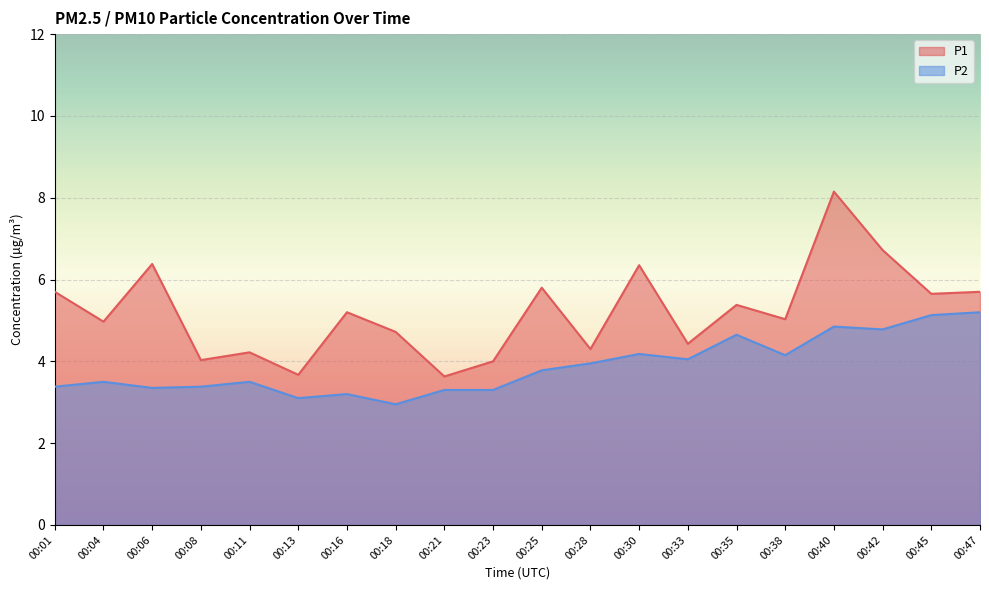

True or false: P2 and P1 intersect in this chart.

False